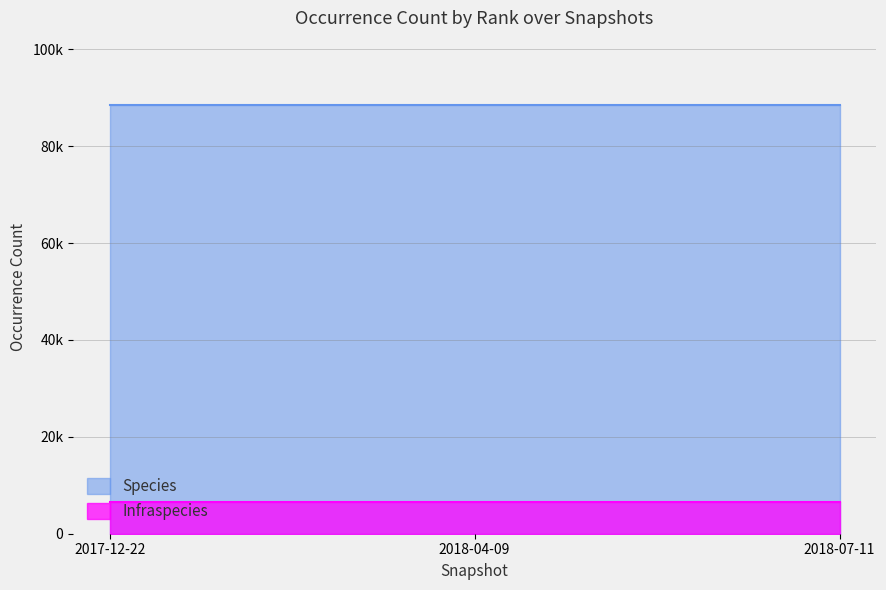

Which series changed the most between 2017-12-22 and 2018-04-09?

Species